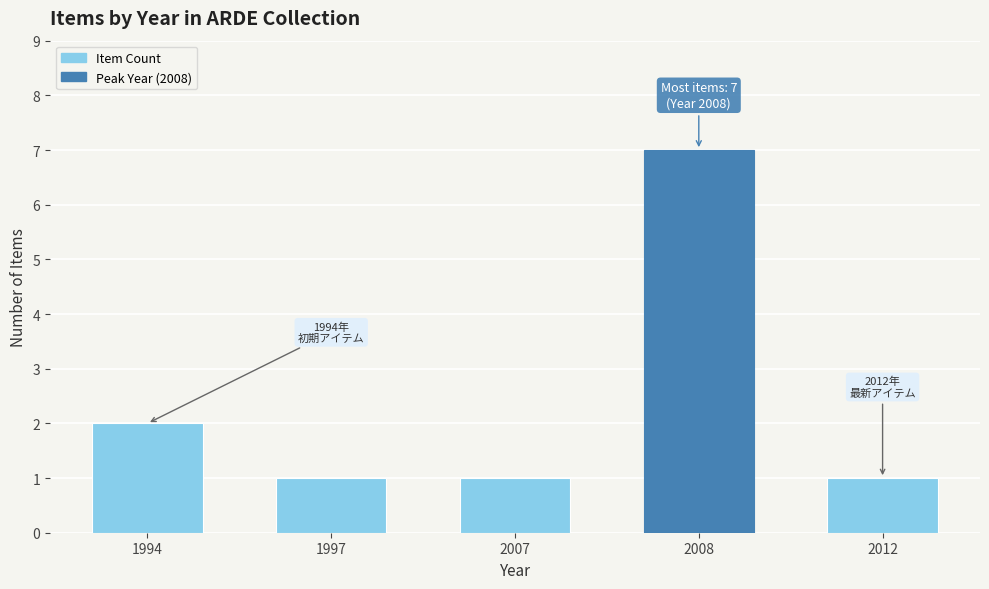

The chart shows a value of 2 at 1994. True or false?

True